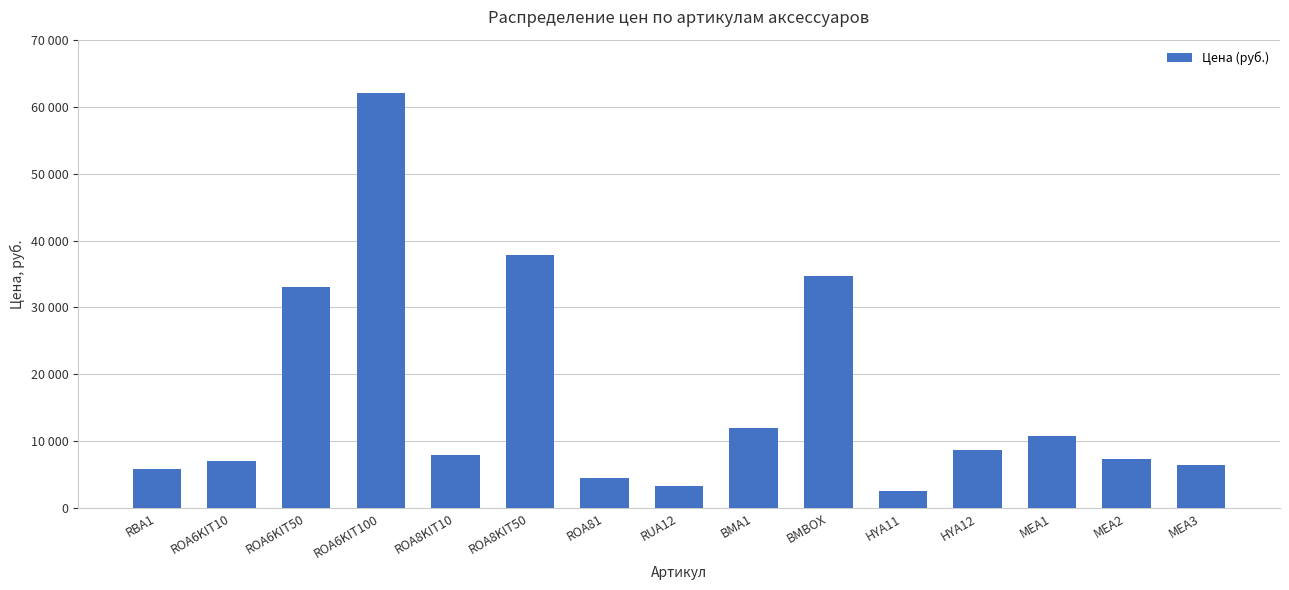

Where is the data nearest to the value 32375?

ROA6KIT50